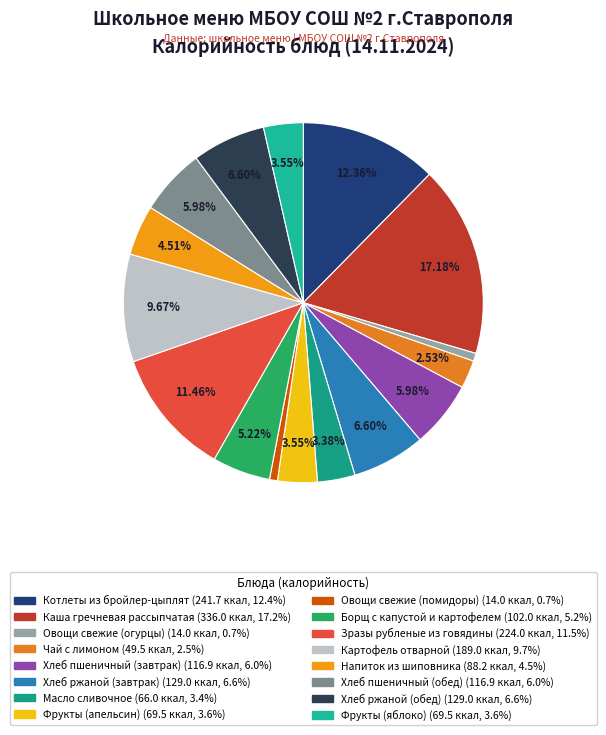

What portion of the pie excludes Фрукты (яблоко)?

96.4%